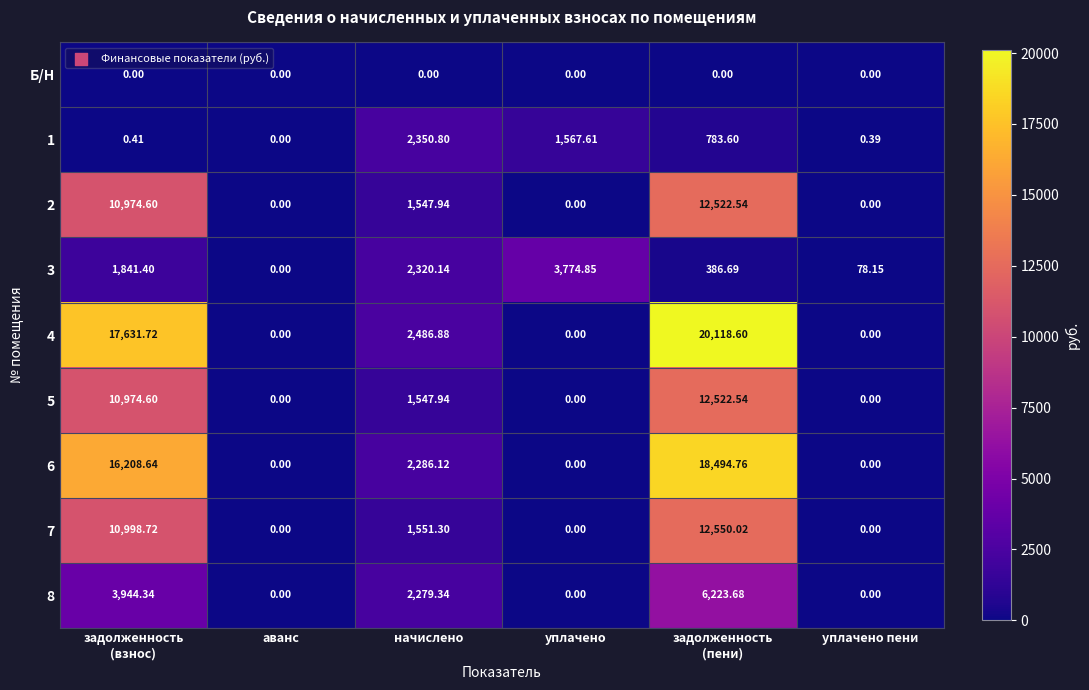

At which label does 1 first exceed 783?

начислено